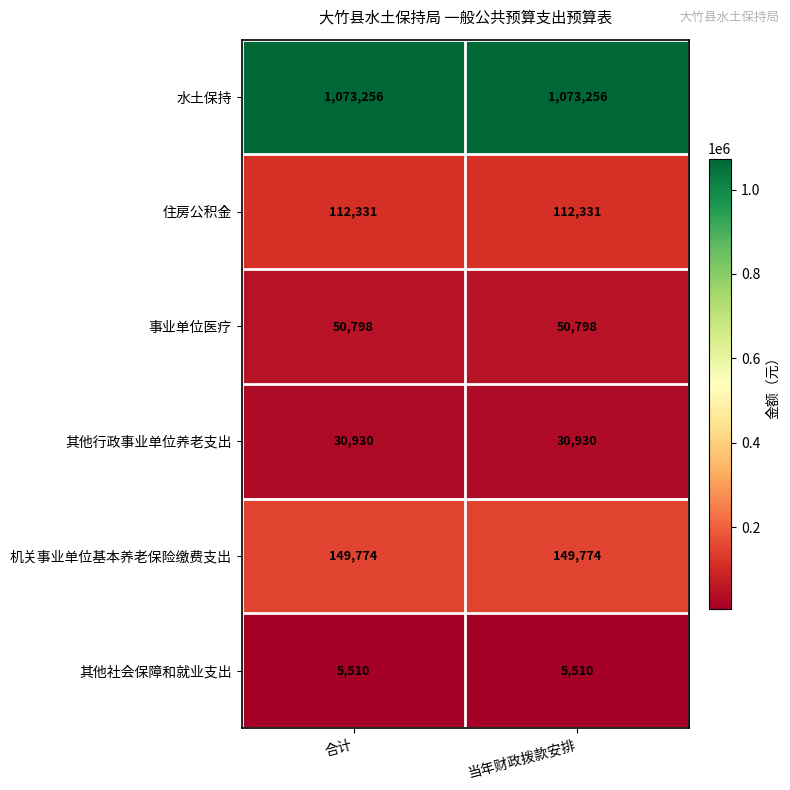

What is the greatest value displayed?

1073256